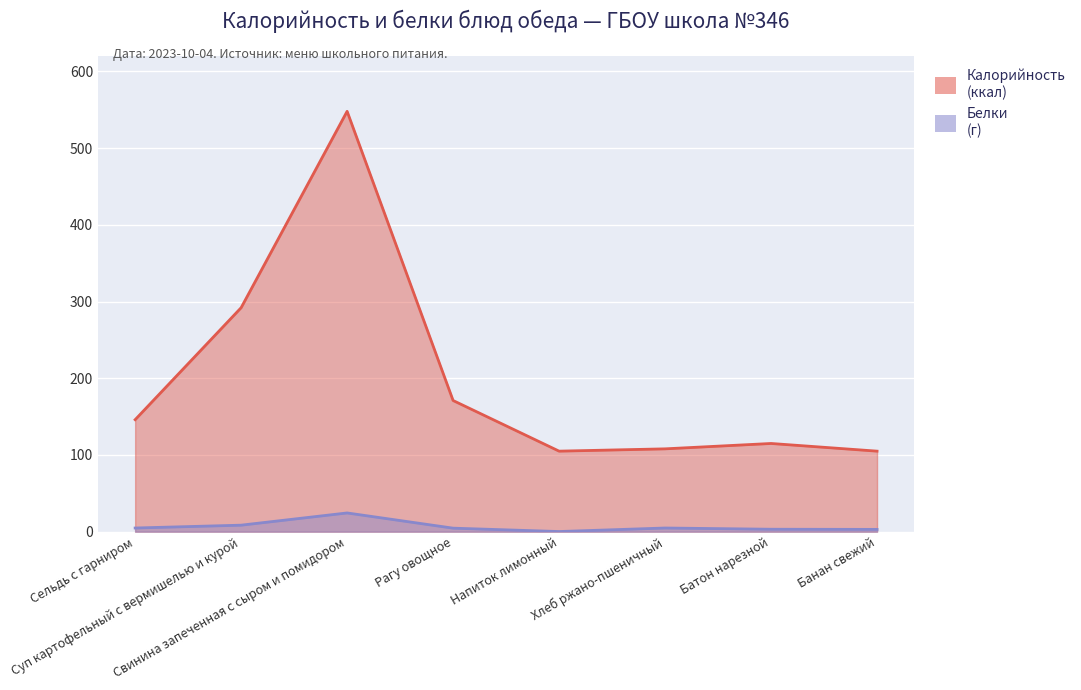

Where is the first local minimum for Белки?

Напиток лимонный